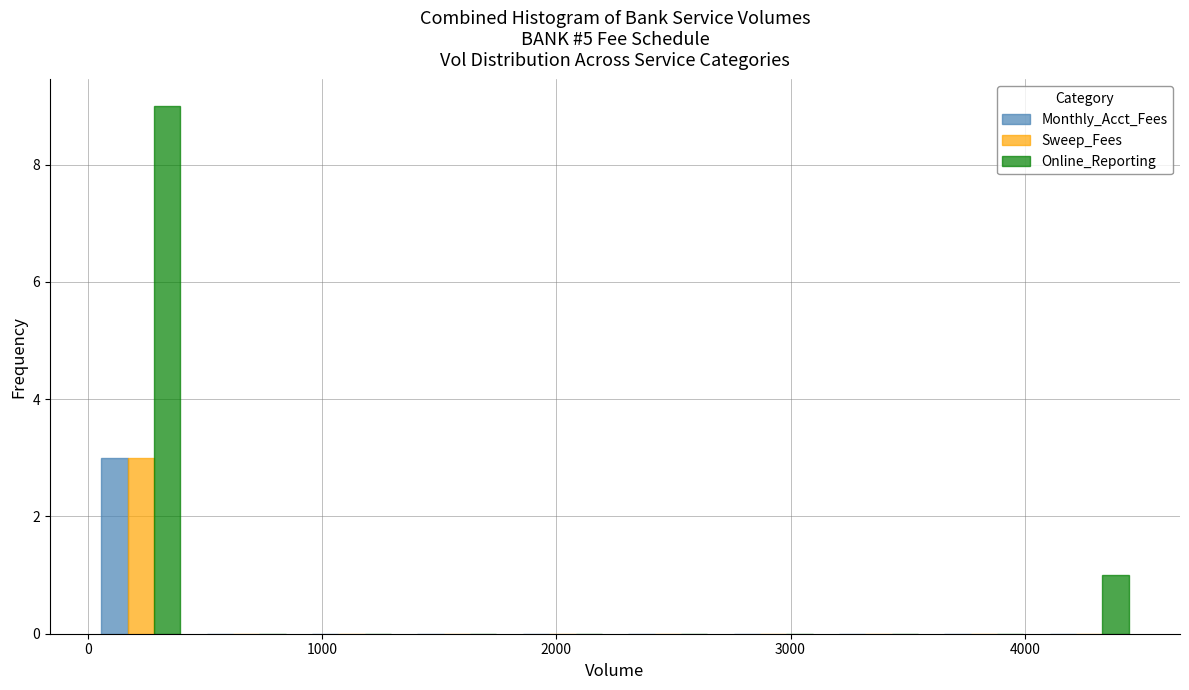

In the Monthly_Acct_Fees series, which range on the x-axis has the tallest bar?

0 to 500